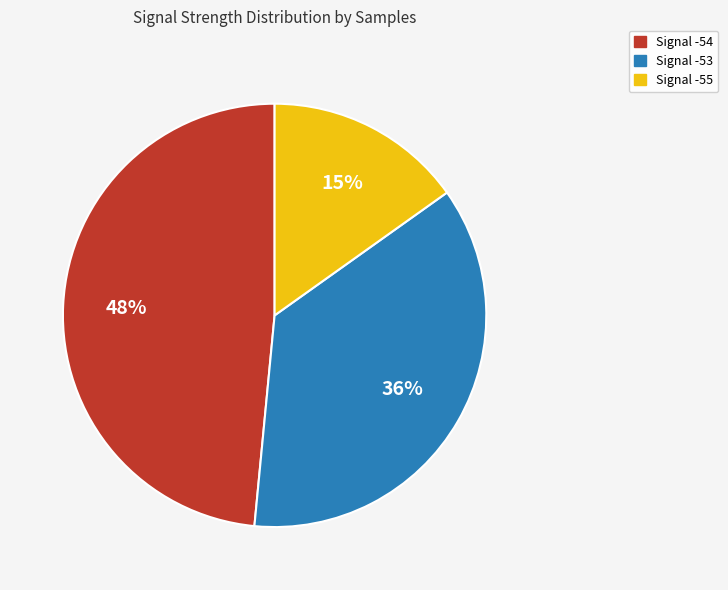

Is there a majority slice in this chart?

No